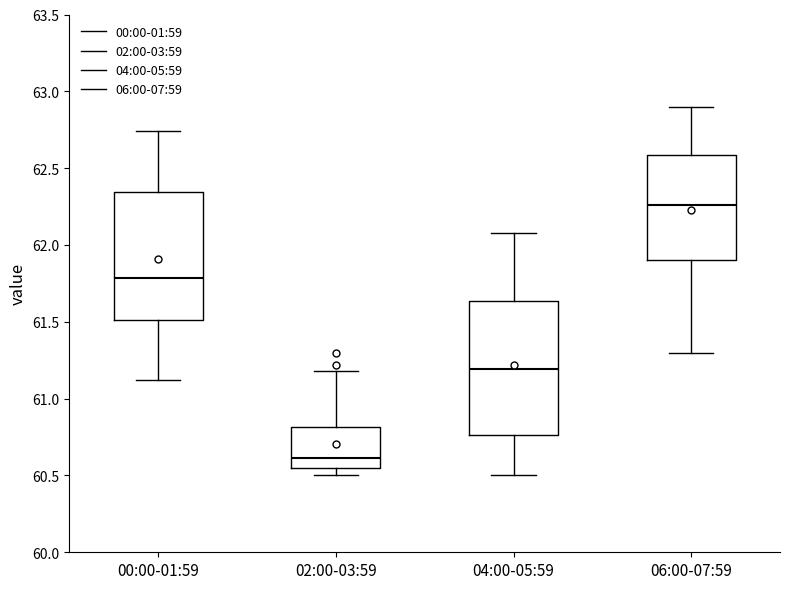

Where does the lower whisker of the box for 04:00-05:59 end on the y-axis? The values are not printed on the chart, so give them approximately, as read against the axis.

60.50